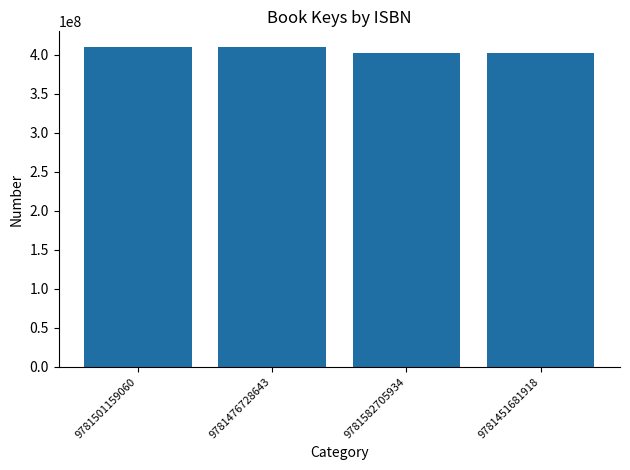

What is the minimum value shown in the chart?

402920507